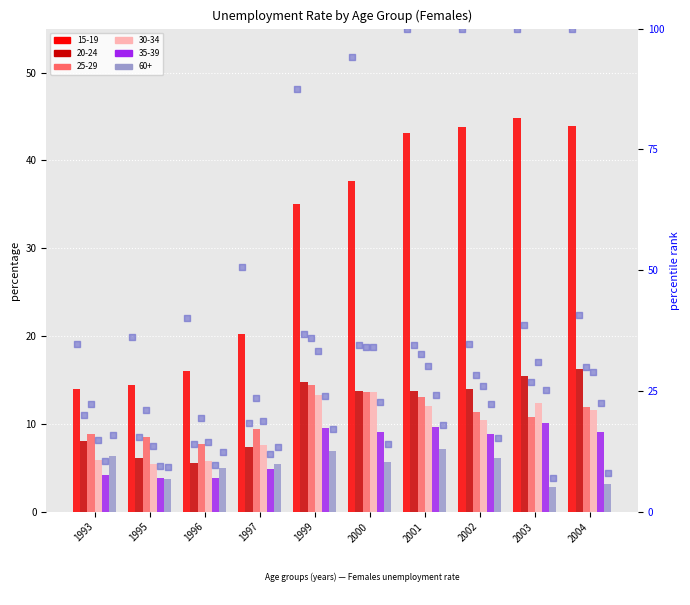

At how many categories does at least one series exceed 64?

6